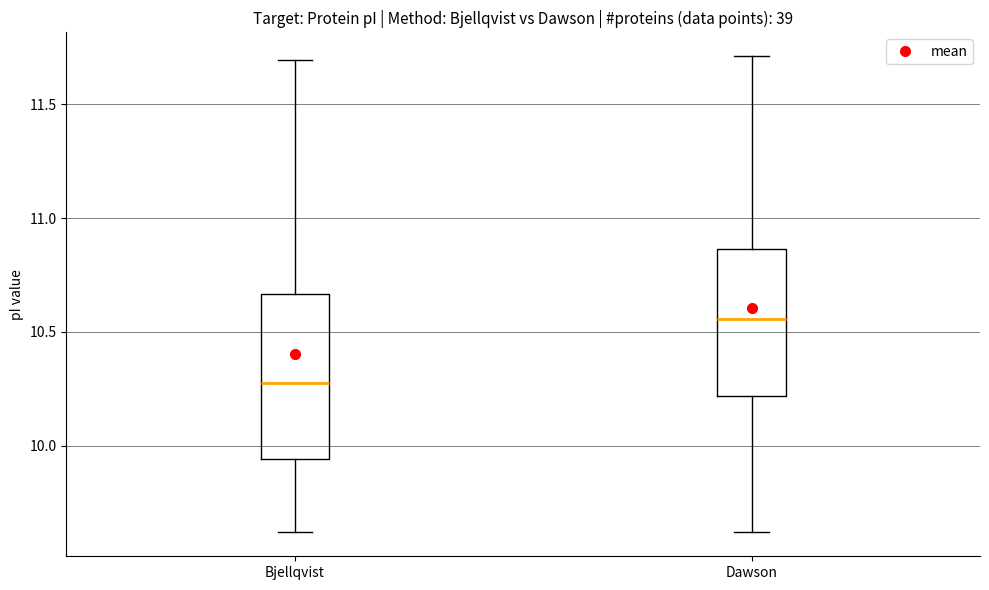

Which box's median line is the highest?

Dawson